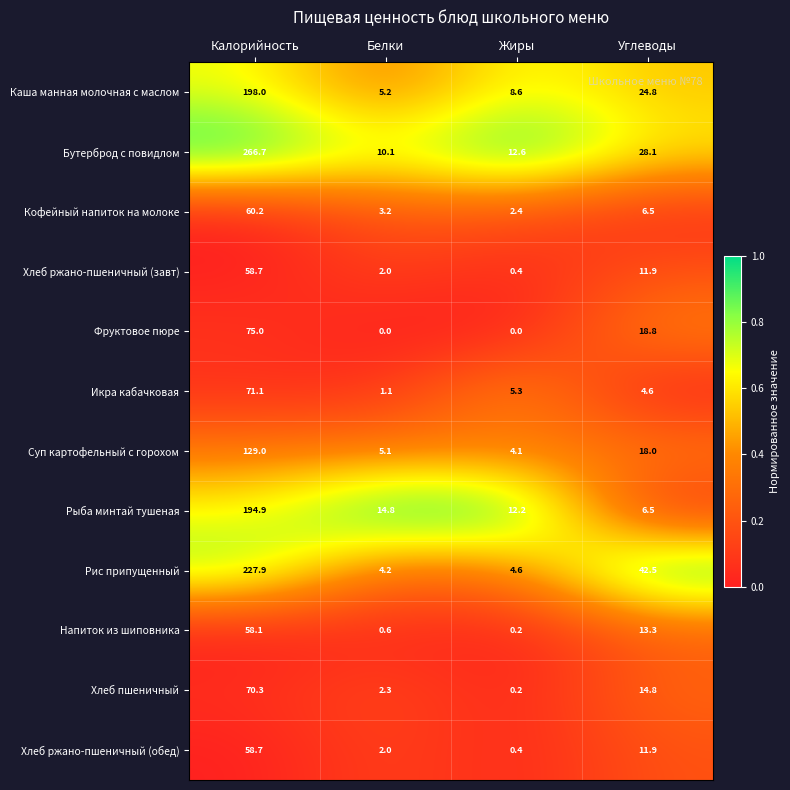

What value does the Хлеб ржано-пшеничный (завт) series have at Калорийность?

58.7